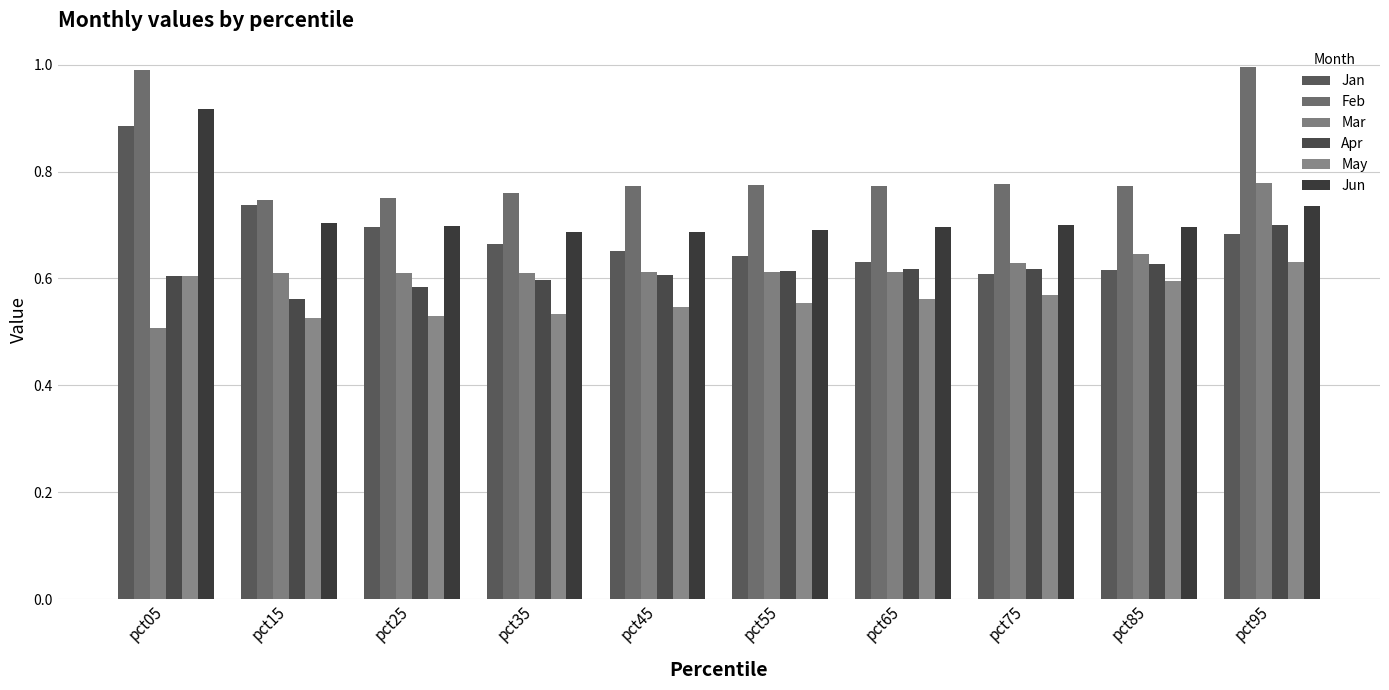

What is the value of the Mar bar at the 3rd from the left?

0.6